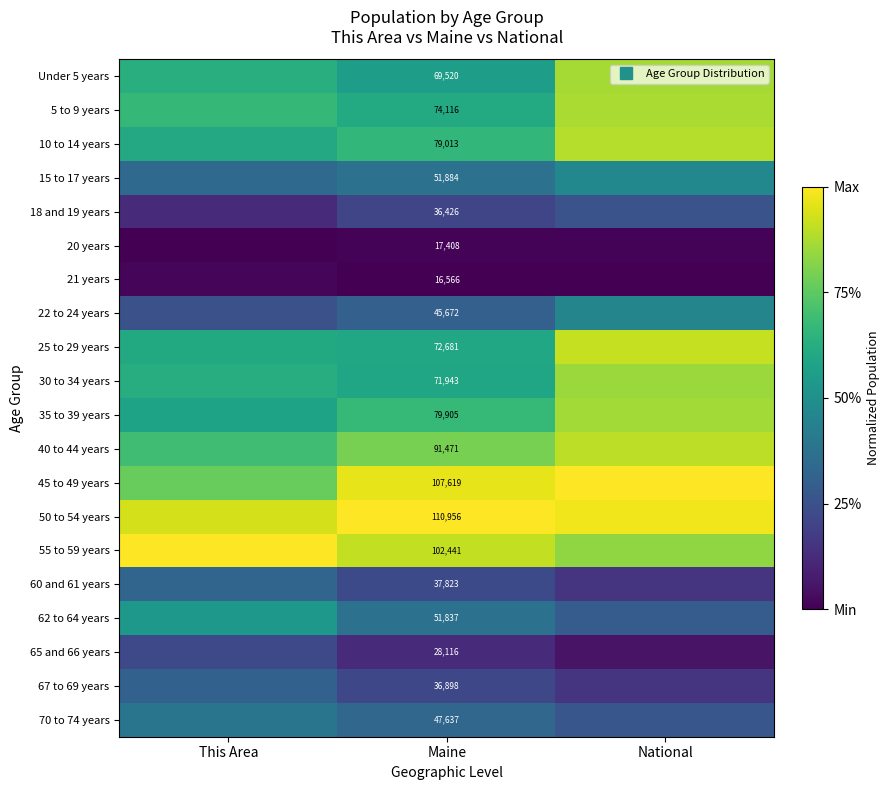

Where is 67 to 69 years nearest to the value 0?

National